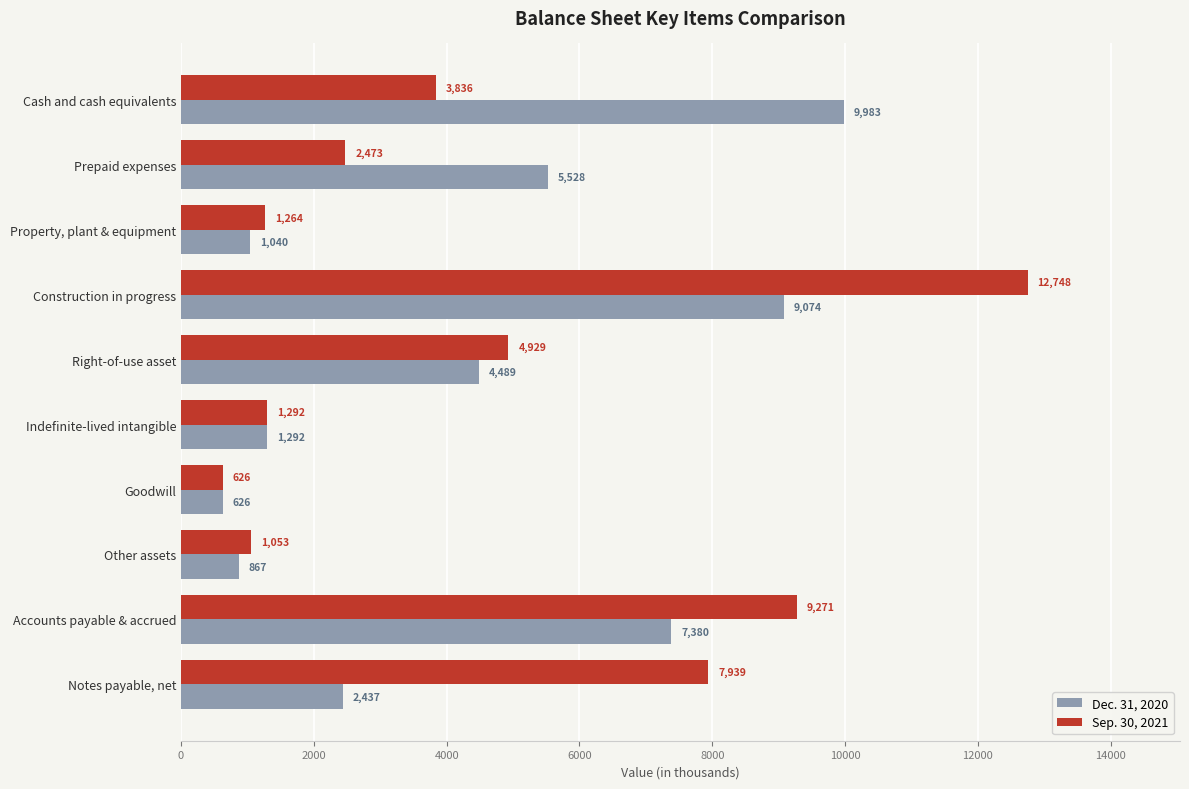

The value of Dec. 31, 2020 at Notes payable, net is 990. True or false?

False